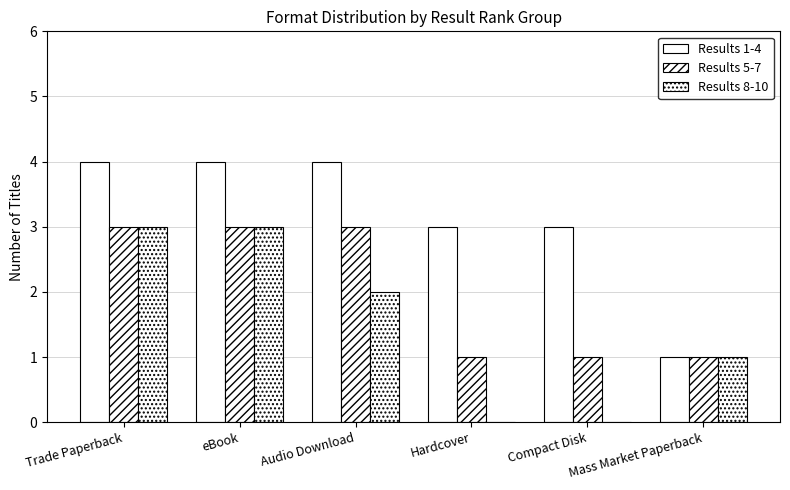

True or false: Results 5-7 has a value of 1 at Mass Market Paperback.

False